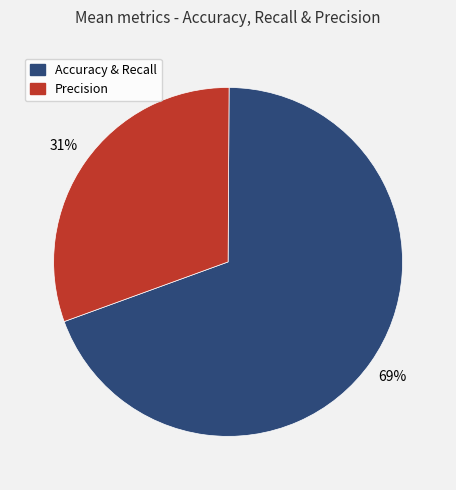

Which slice represents more than half of the pie?

Accuracy & Recall